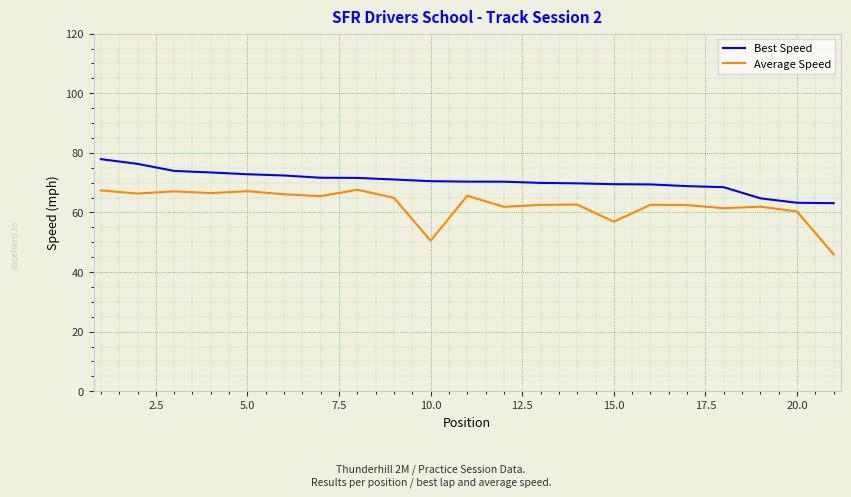

True or false: Best Speed and Average Speed intersect in this chart.

False